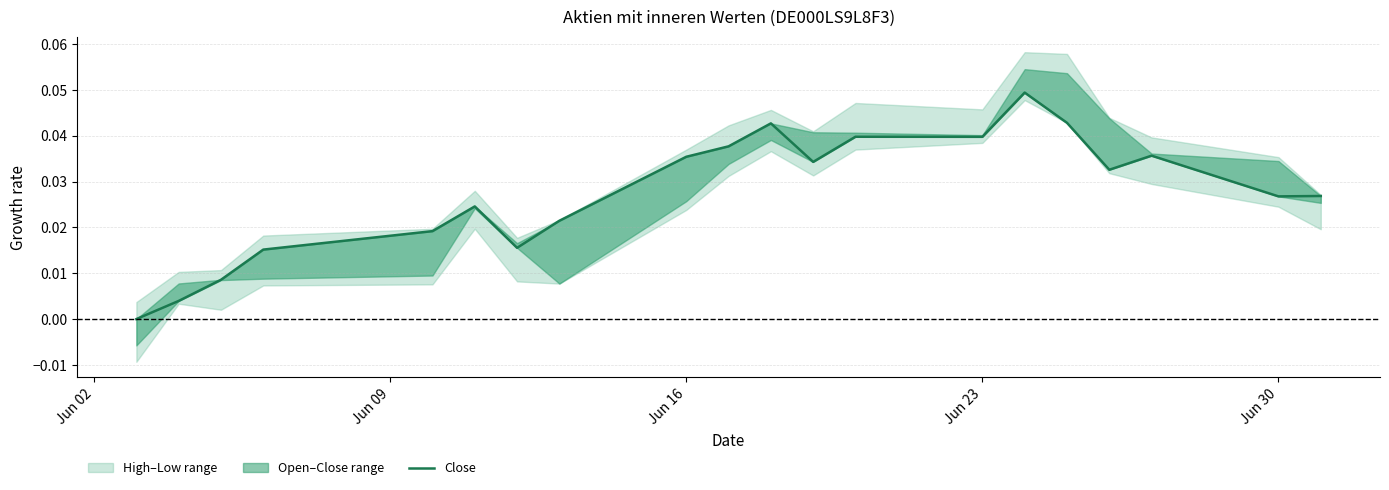

How many values exceed 0?

19